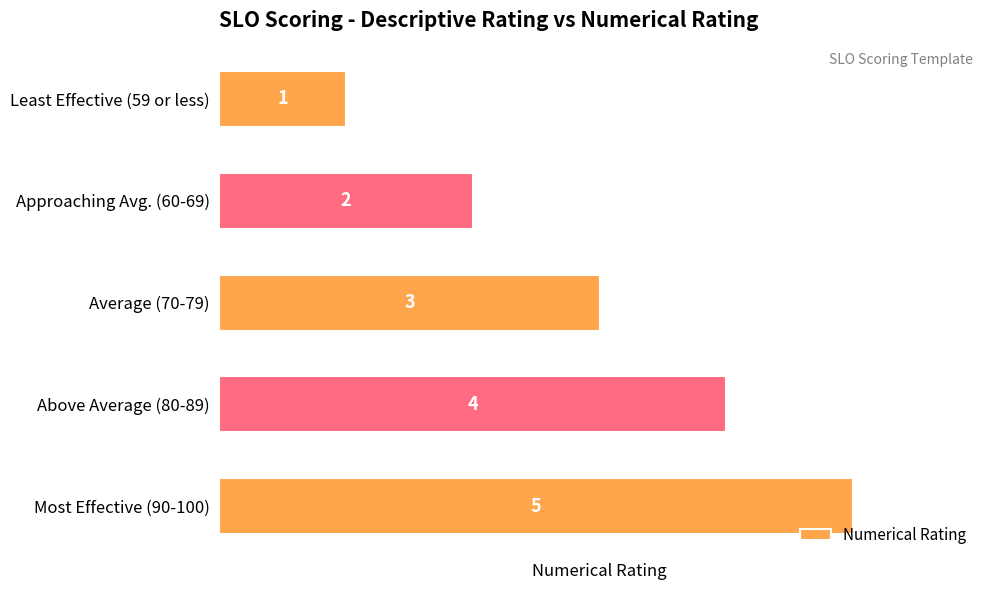

Is it true that the value at Most Effective (90-100) is 2?

False